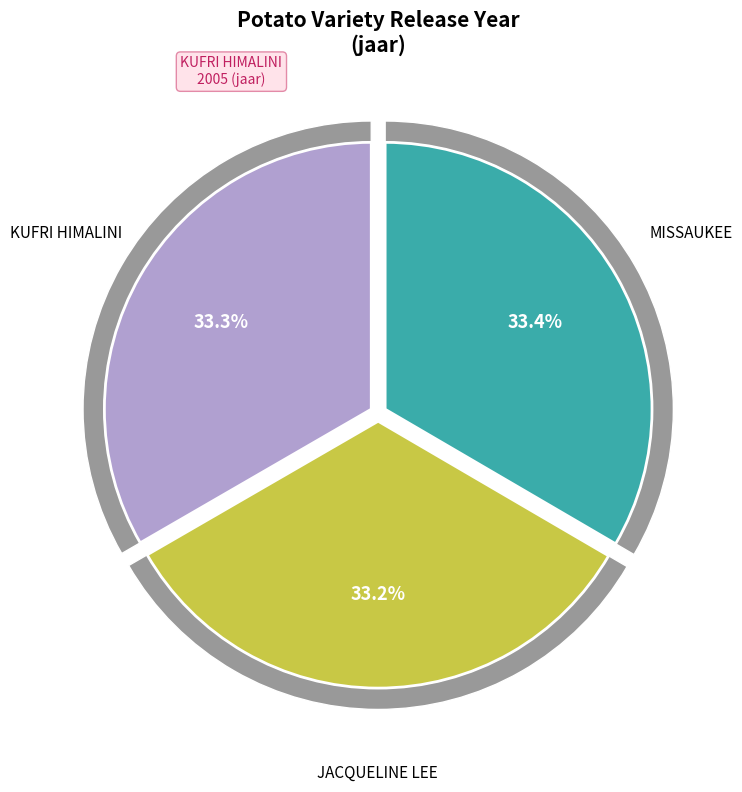

Which category has the smallest portion of the pie?

JACQUELINE LEE